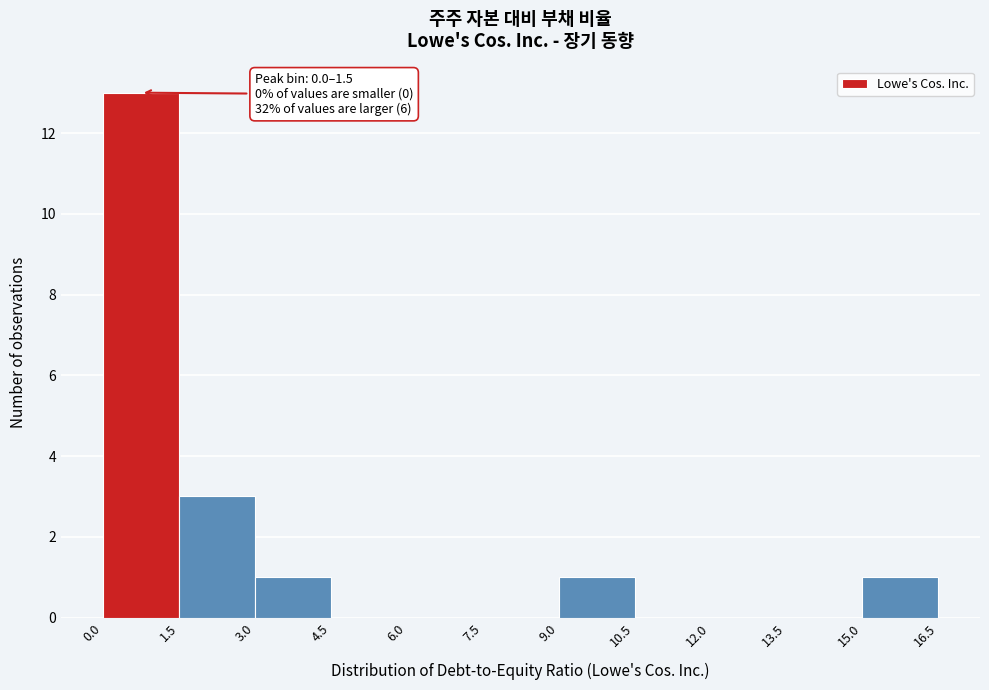

Which range on the x-axis has the tallest bar?

0.0 to 1.5